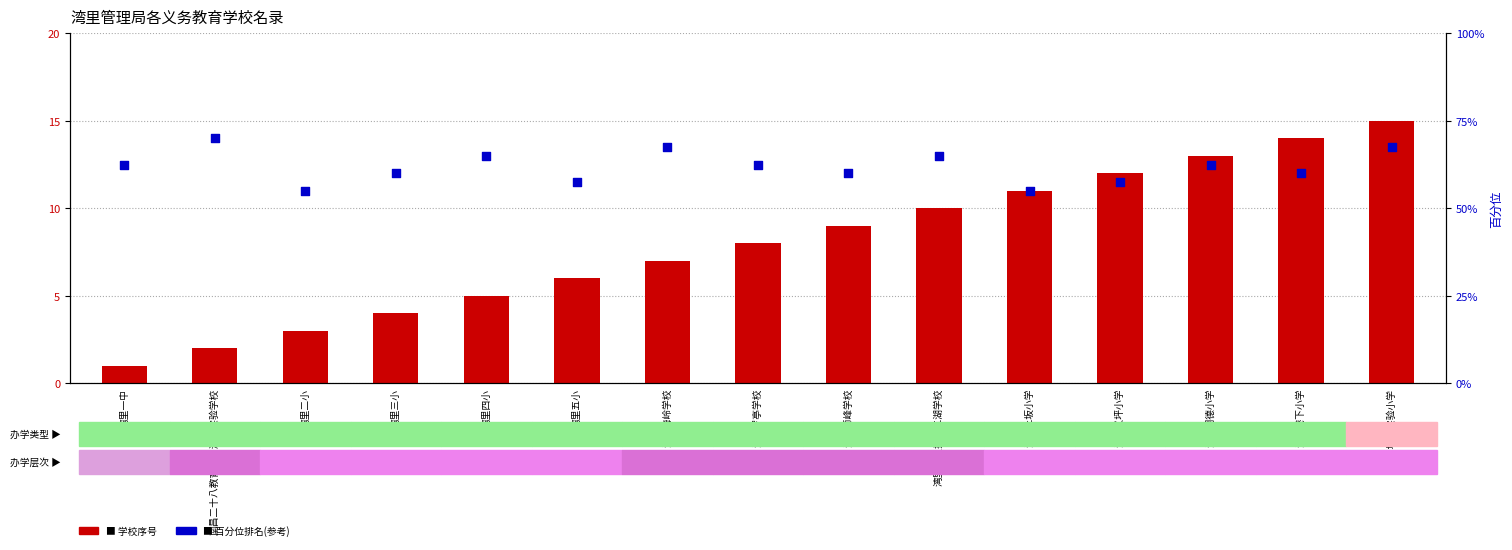

Which series has the largest total across all categories?

百分位排名